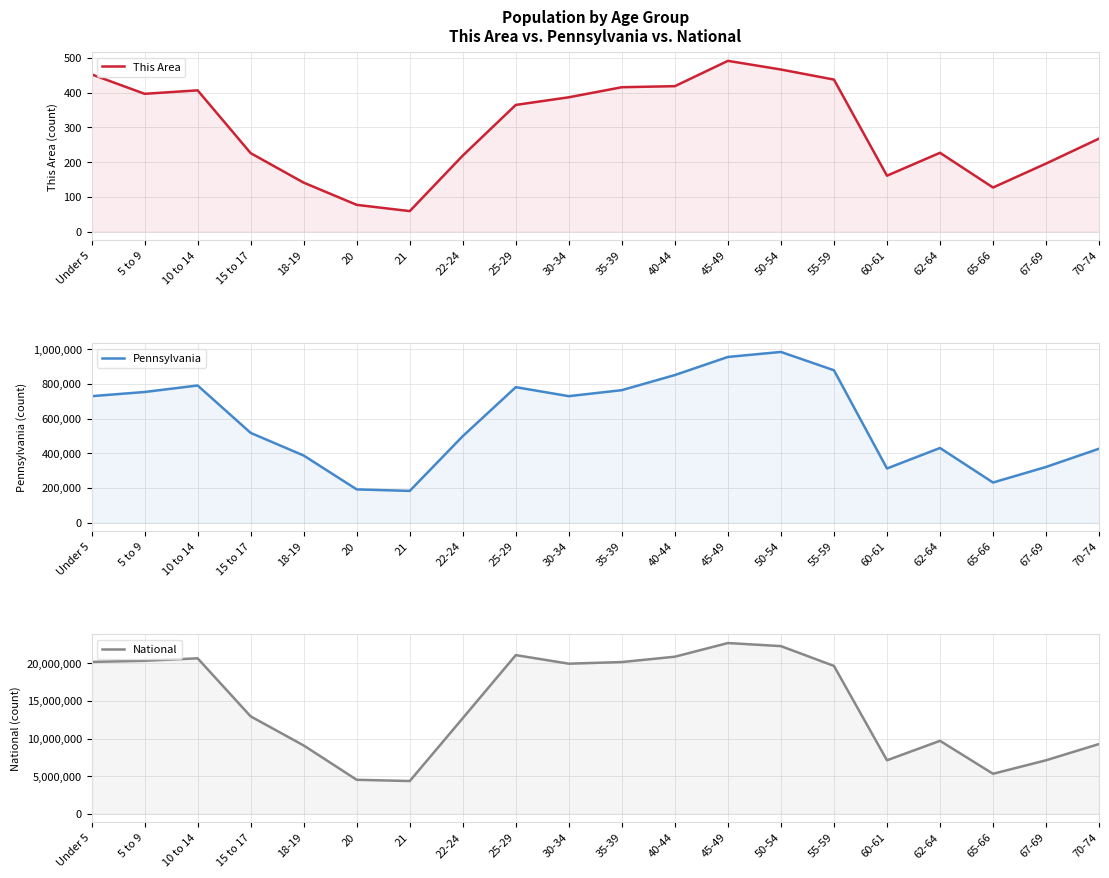

Is it true that This Area equals 58 at 70-74?

False